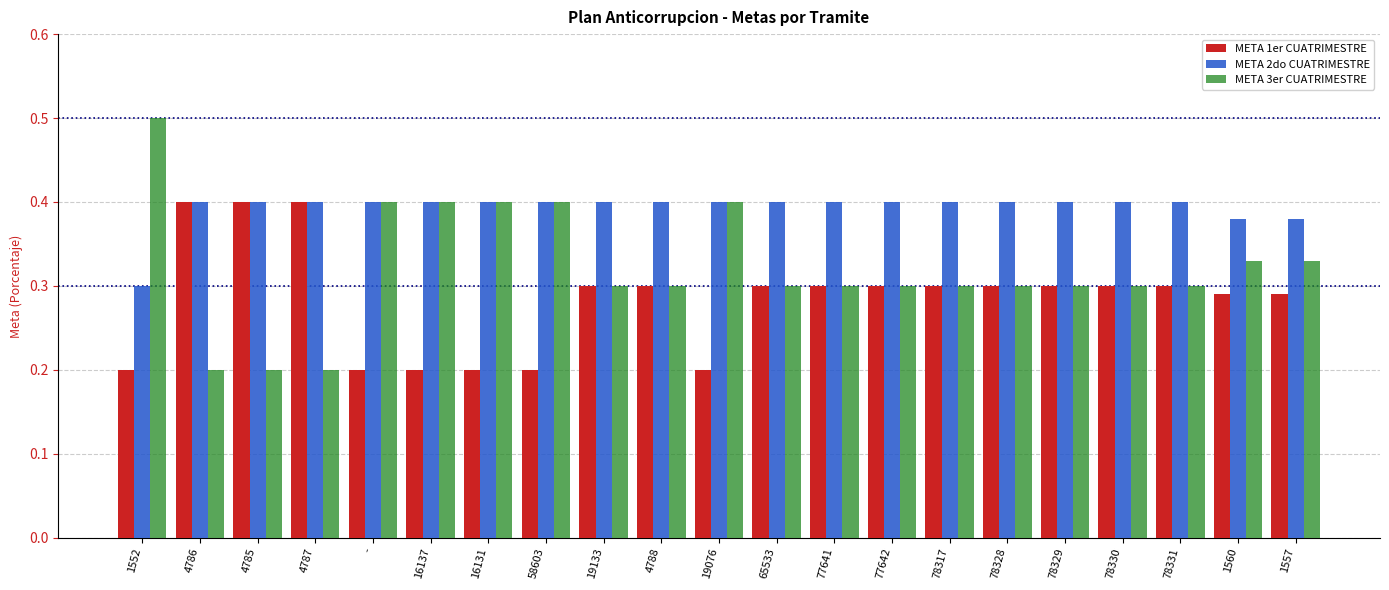

What is the difference between the highest and lowest values at 4785?

0.2